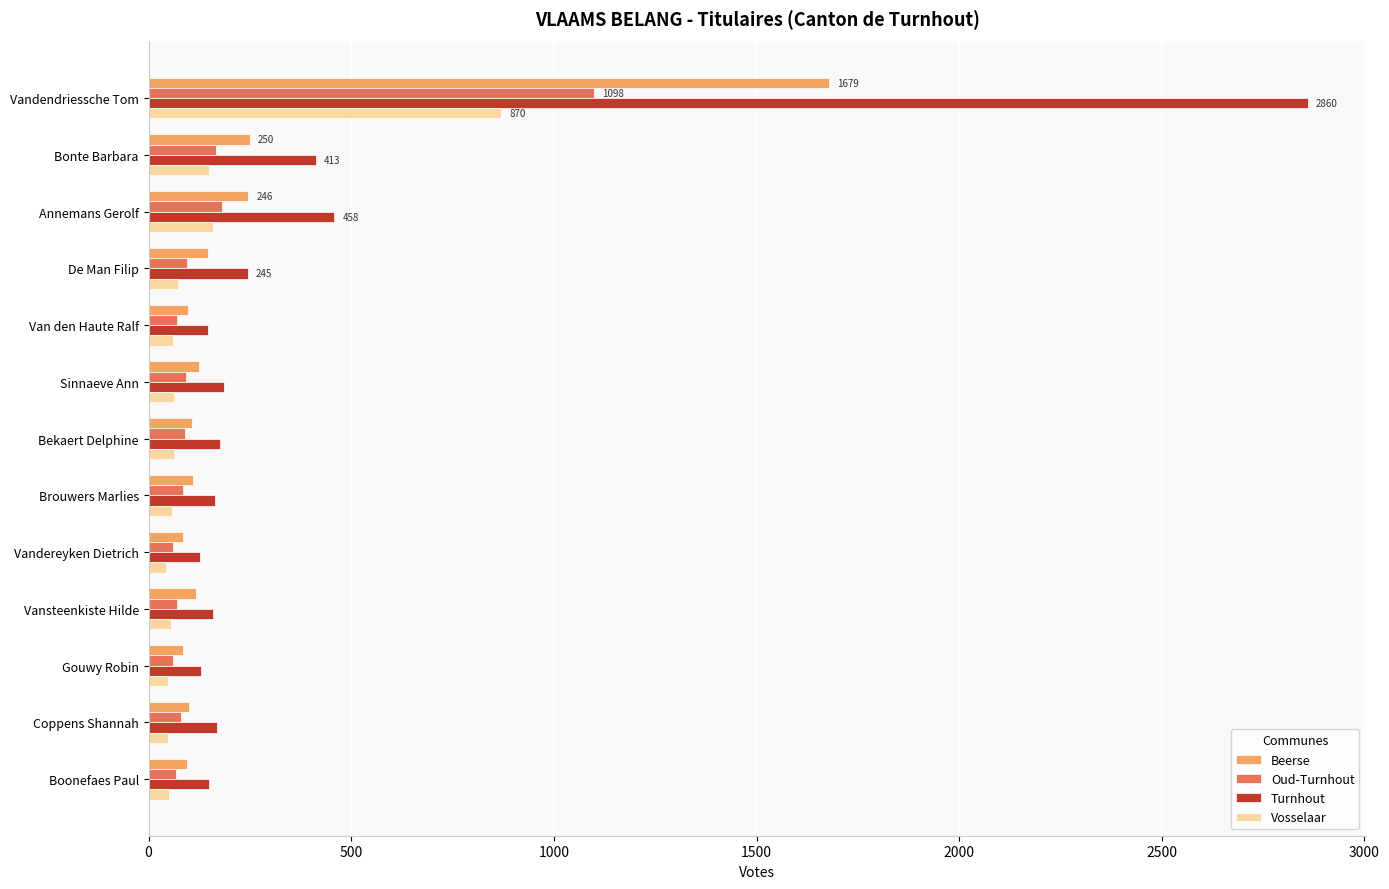

What is the highest value of the Beerse series?

1679